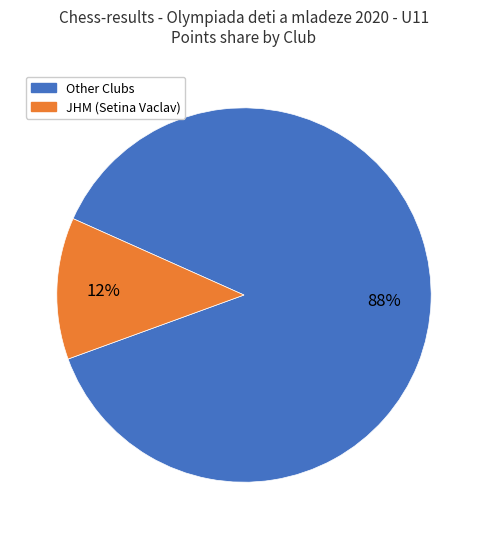

How many segments does this pie chart have?

2